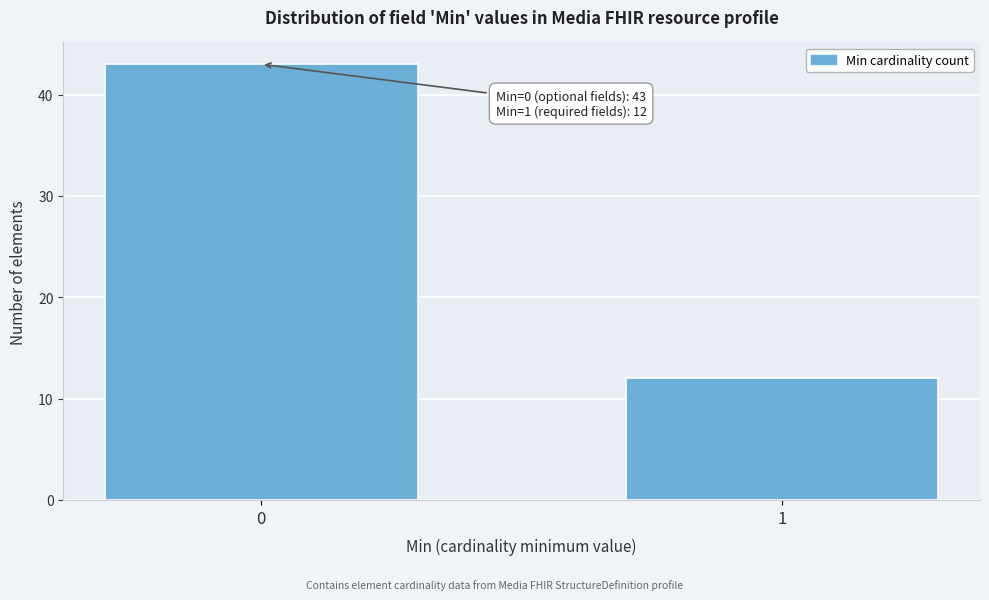

Reading right to left, transcribe all the data shown in this chart.

1=12	0=43